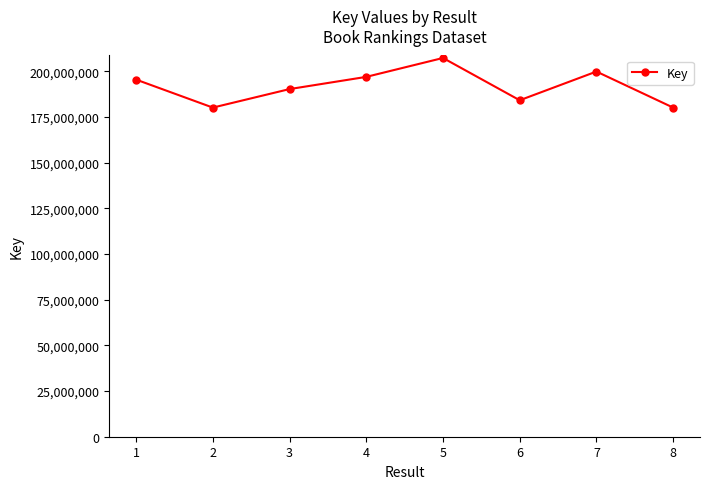

What is the average value?

191755604